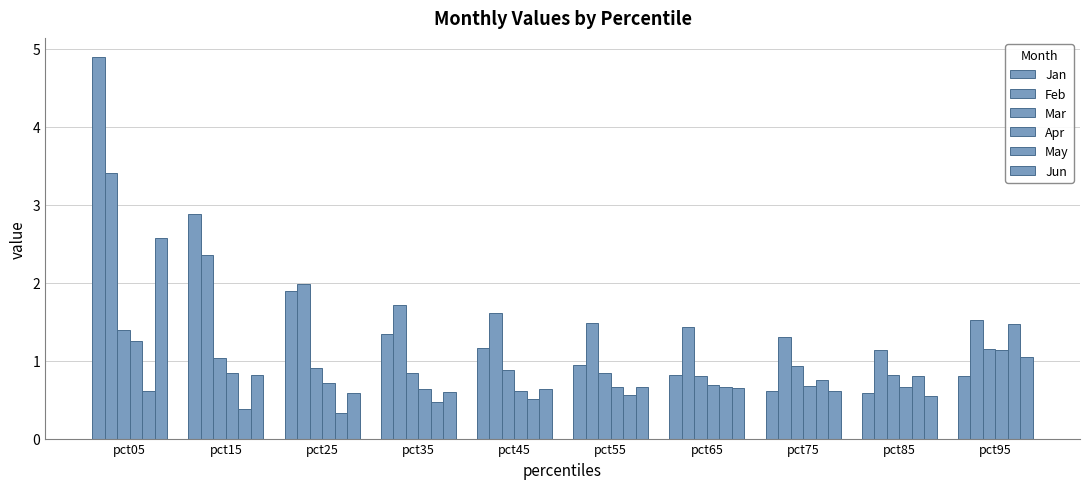

What is the value of the Jan bar at the 1st from the left?

4.9